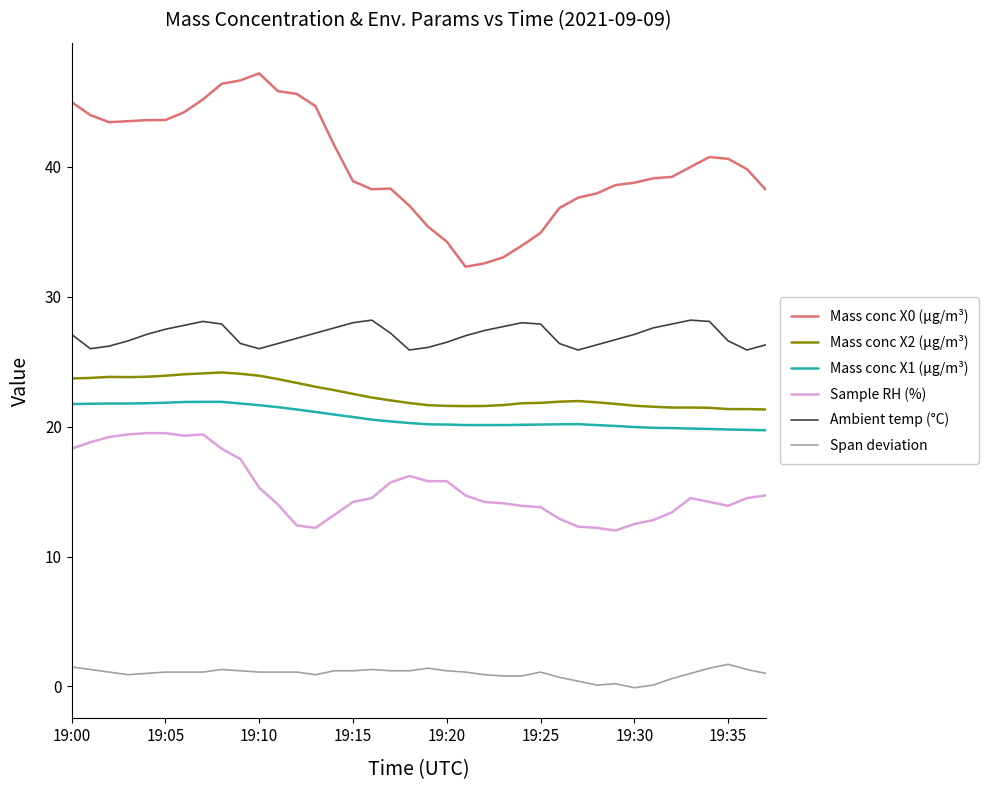

At how many categories does at least one series exceed 3?

38